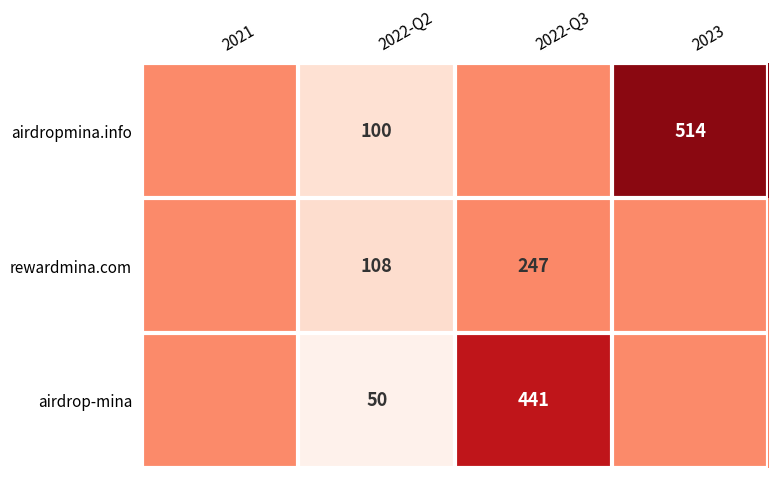

Is the value of airdrop-mina at 2022-Q2 greater than the value of airdropmina.info at 2022-Q2?

No